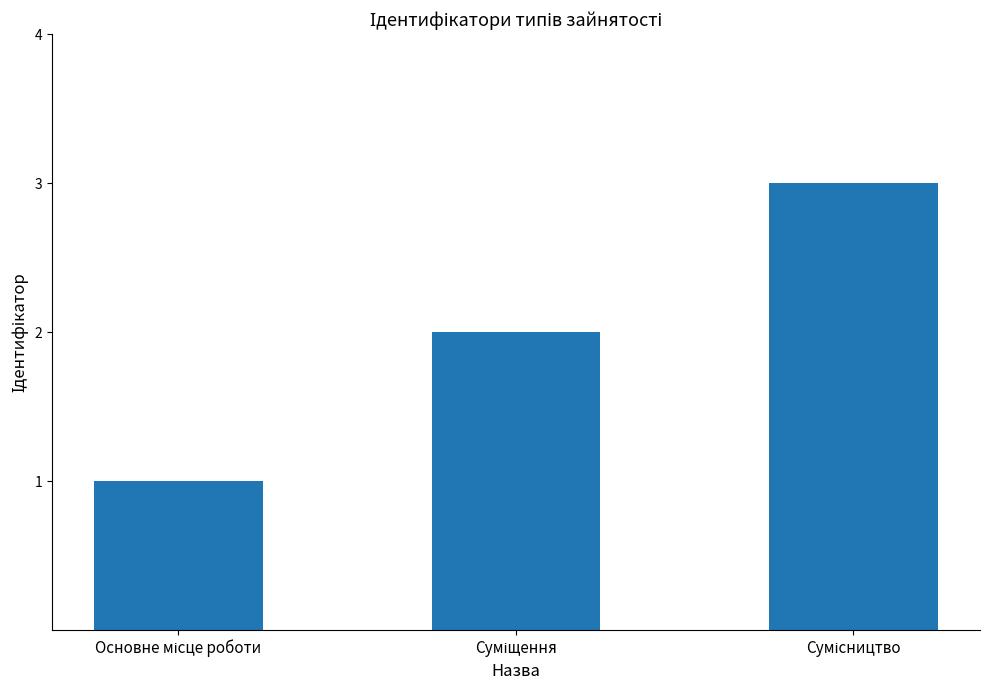

What is the difference between the second highest and minimum values?

1